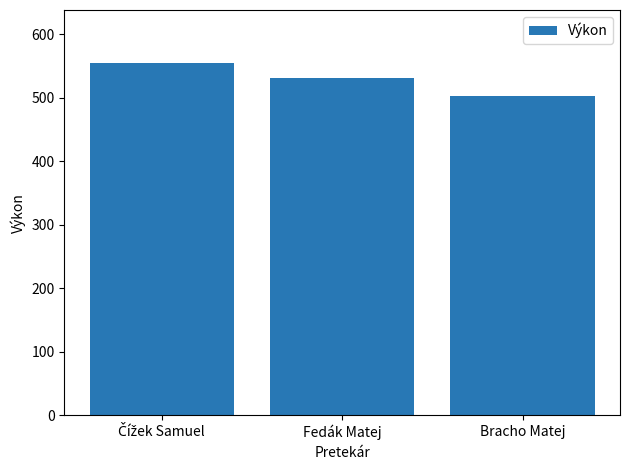

Which category has the lowest value across all series?

Bracho Matej